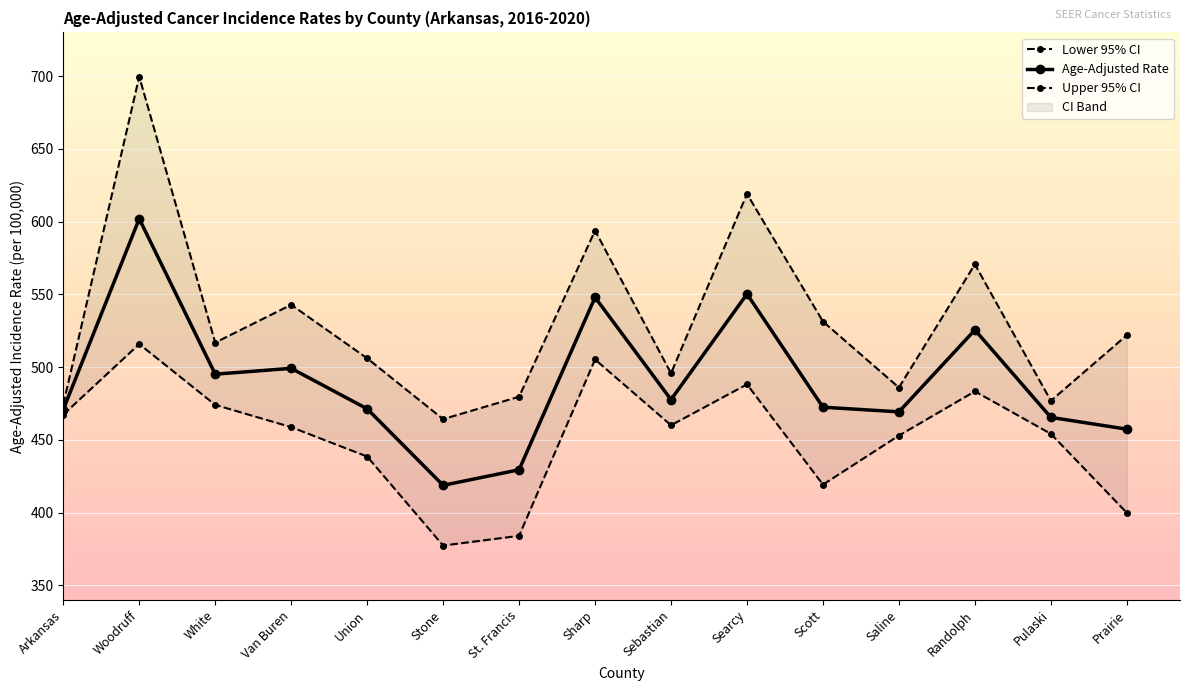

Where is Age-Adjusted Rate nearest to the value 510?

Van Buren